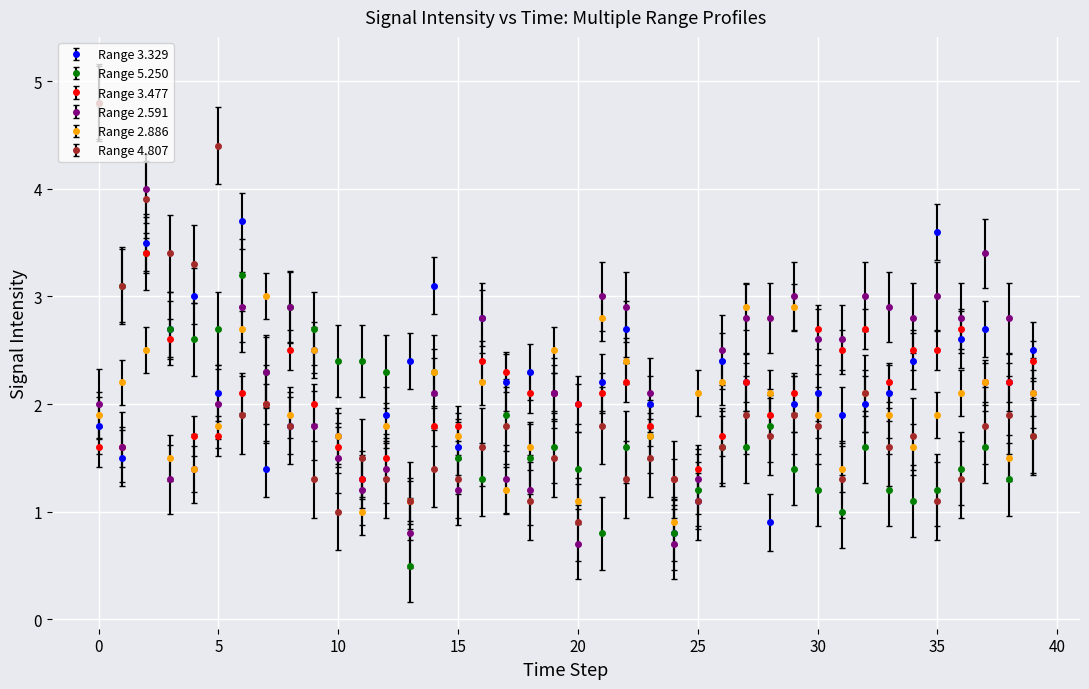

Which series has the largest range (max minus min)?

Range 5.250